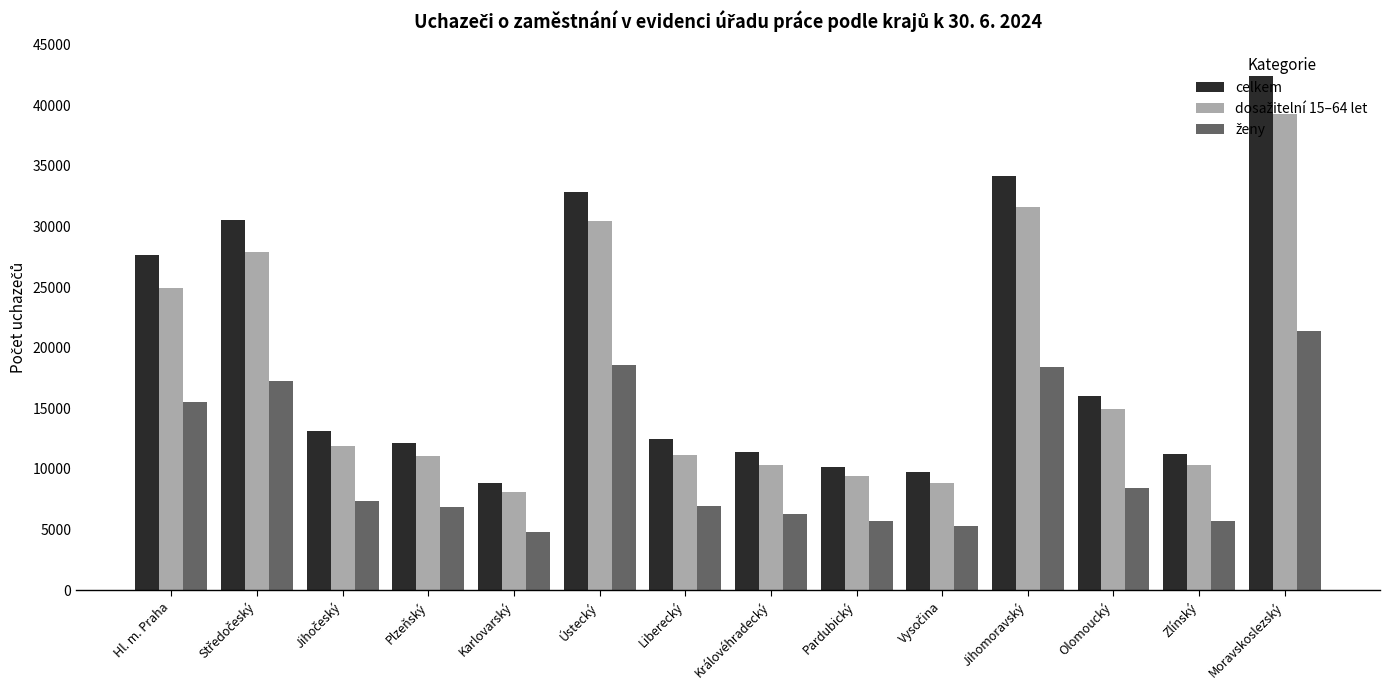

The celkem series shows 10153 at Pardubický. True or false?

True